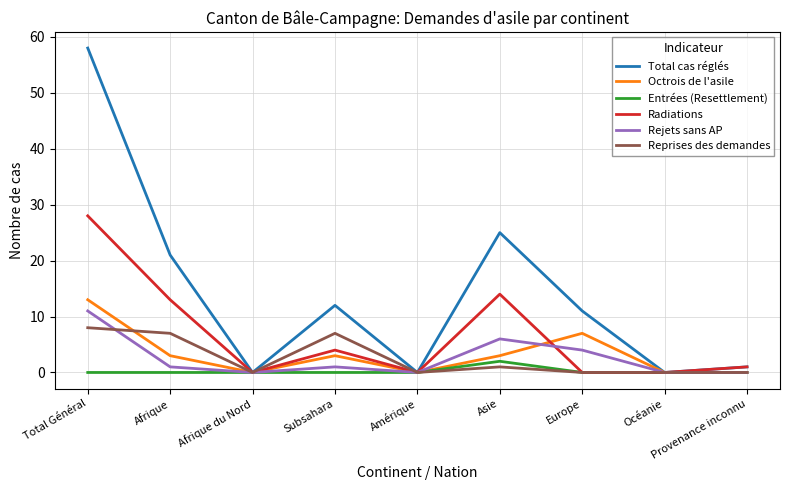

At which label does Radiations reach its peak?

Total Général